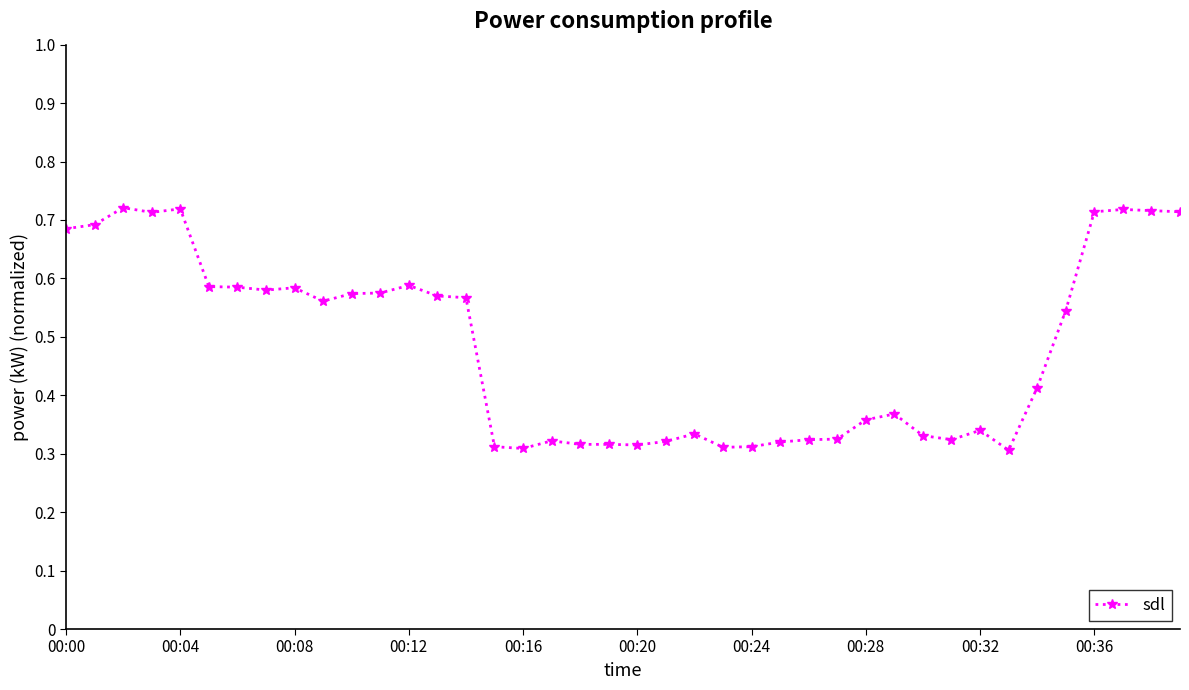

How many series are shown in this chart?

1